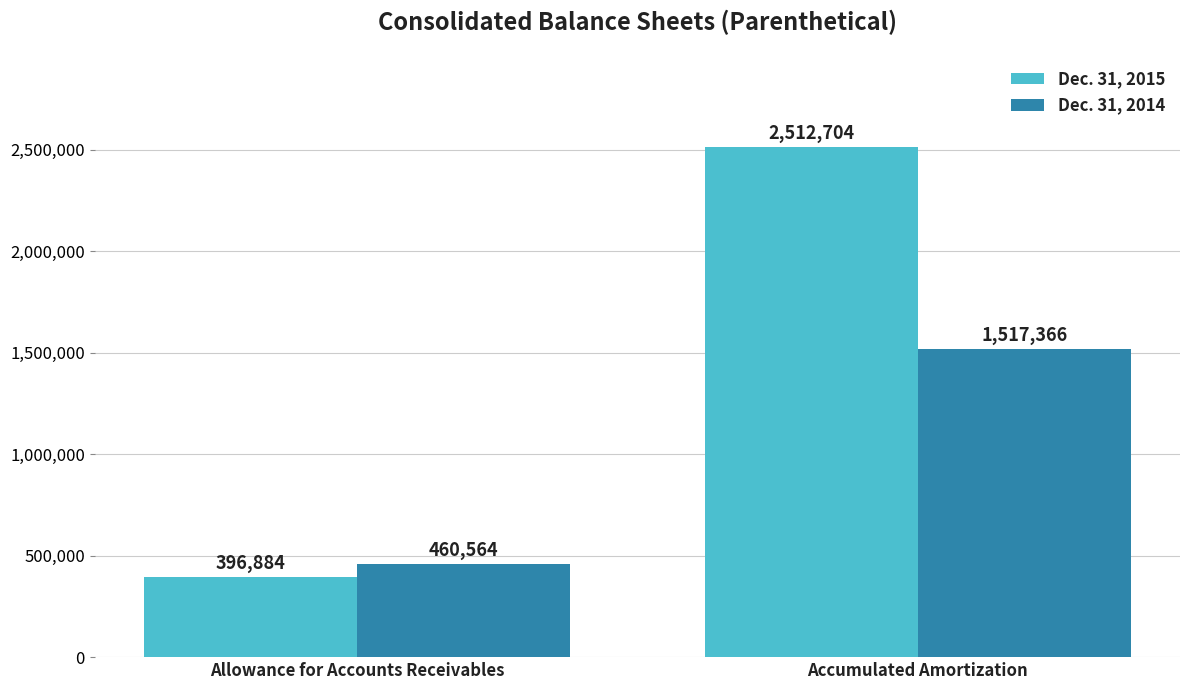

Is the value of Dec. 31, 2015 at Accumulated Amortization greater than the value of Dec. 31, 2014 at Allowance for Accounts Receivables?

Yes